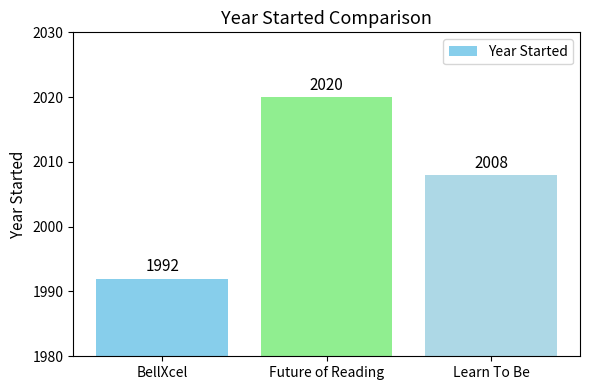

Reading left to right, what are all the values shown in this chart?

BellXcel=1992	Future of Reading=2020	Learn To Be=2008